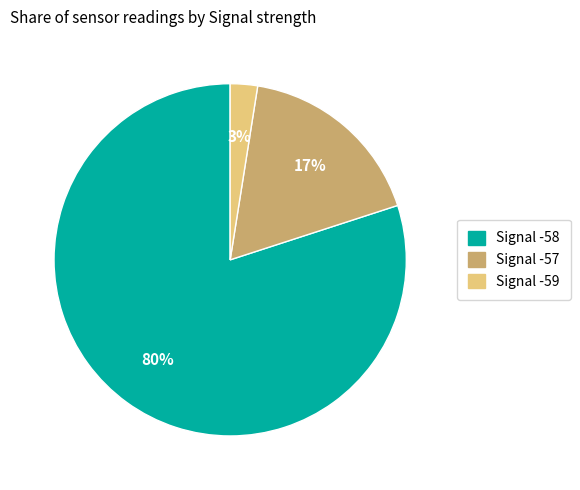

Does any single category account for the majority?

Yes